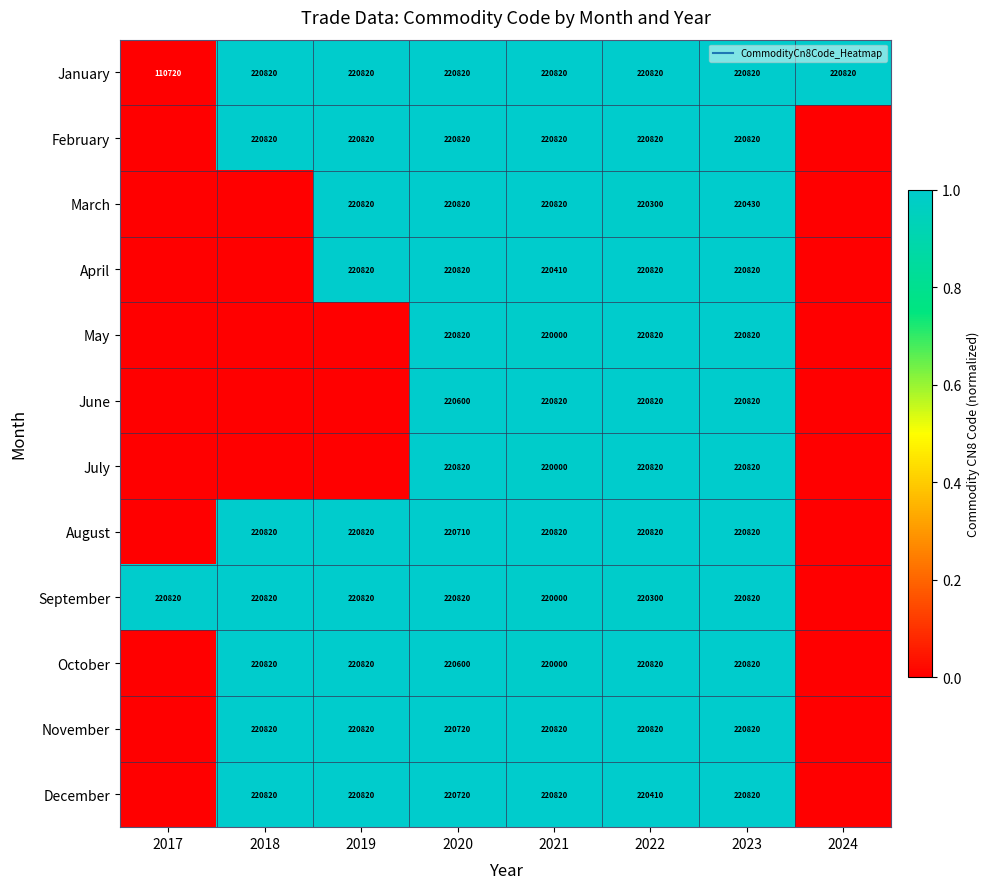

At which label does February reach its minimum?

2017